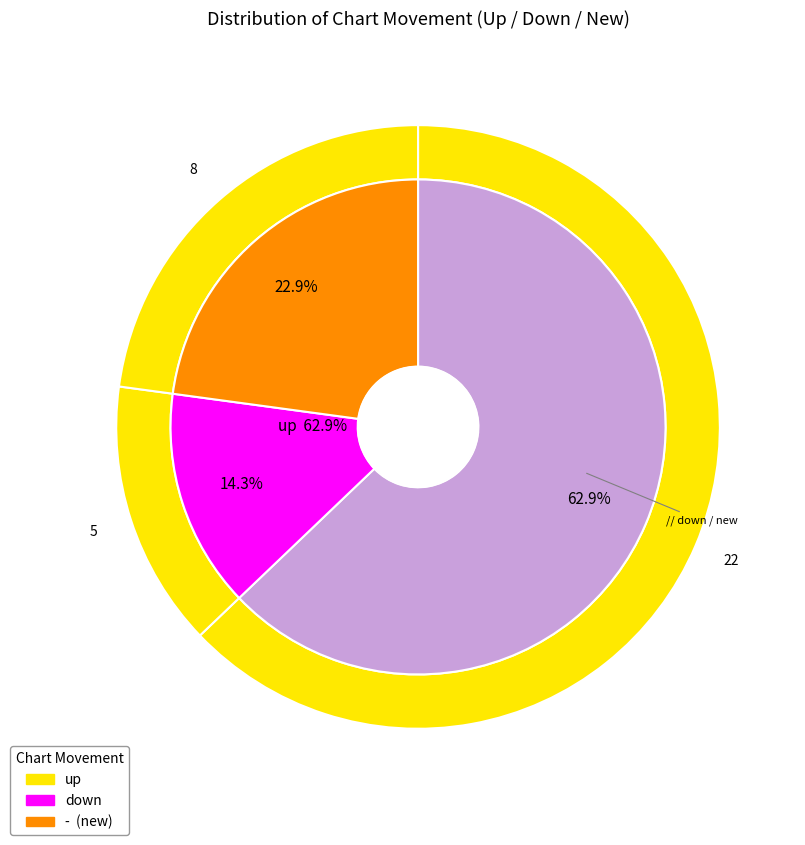

Rank the categories by value from lowest to highest.

down, -, up